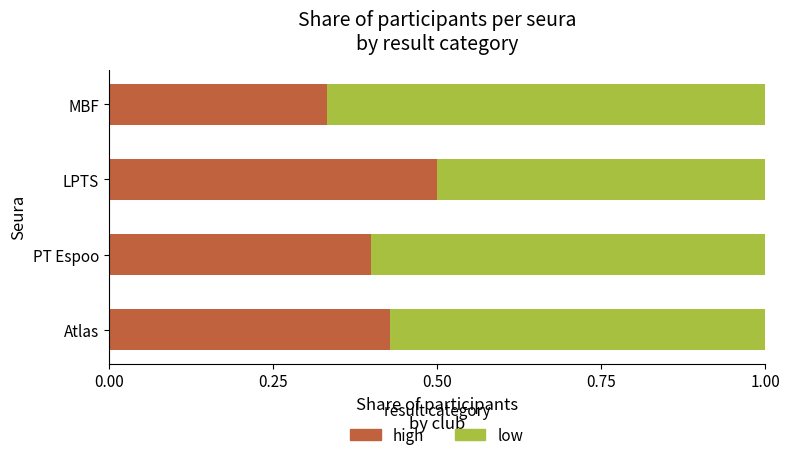

What is the sum of the high values at MBF and LPTS?

0.8